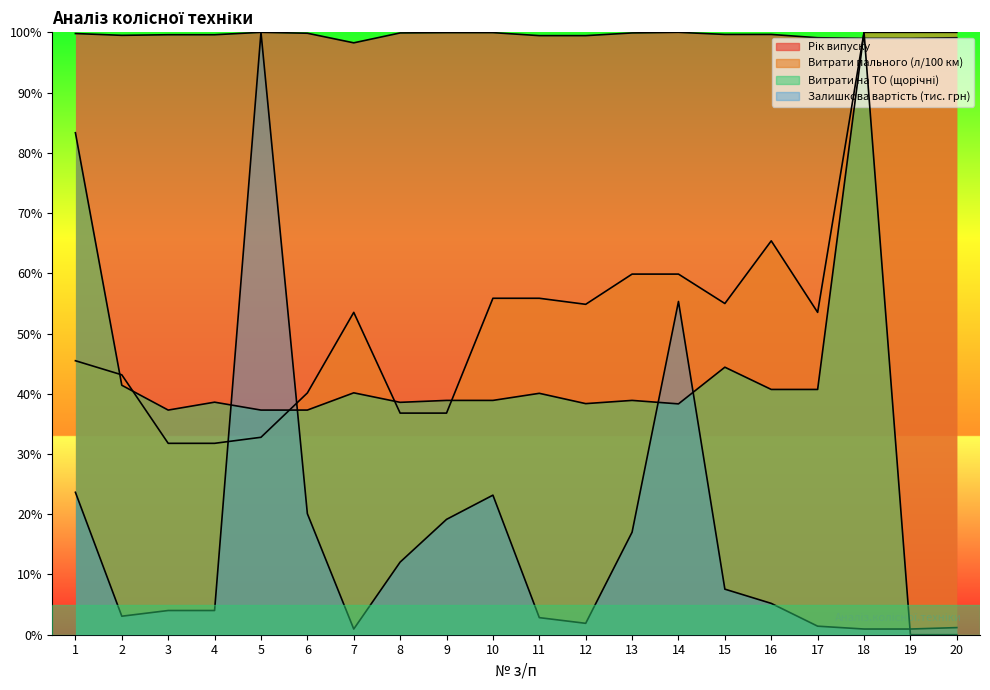

Reading left to right, what are all the values shown in this chart?

Рік випуску: 99.8	99.5	99.6	99.6	100.0	99.9	98.3	99.9	100.0	100.0	99.5	99.5	99.9	100.0	99.7	99.7	99.1	99.0	99.0	99.1
Витрати пального (л/100 км): 45.5	43.1	31.8	31.8	32.8	40.1	53.5	36.8	36.8	55.9	55.9	54.8	59.9	59.9	55.0	65.4	53.5	100.0	100.0	100.0
Витрати на ТО (щорічні): 83.3	41.4	37.3	38.6	37.3	37.3	40.2	38.6	38.9	38.9	40.1	38.4	38.9	38.3	44.4	40.7	40.7	100.0	0.0	0.0
Залишкова вартість (тис. грн): 23.6	3.1	4.0	4.0	100.0	20.1	0.9	12.1	19.1	23.2	2.8	1.9	17.0	55.3	7.6	5.2	1.4	0.9	0.9	1.2